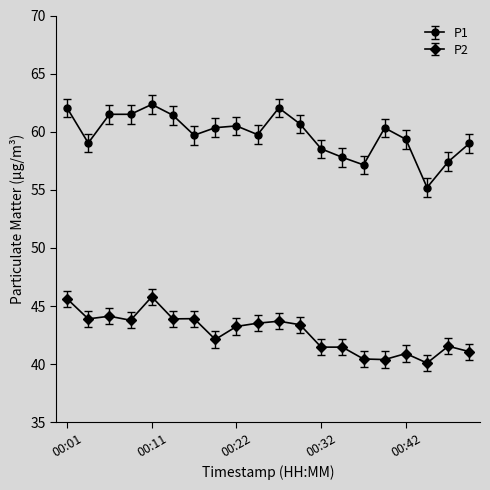

What is the difference between the maximum and minimum values in the P2 series?

5.7